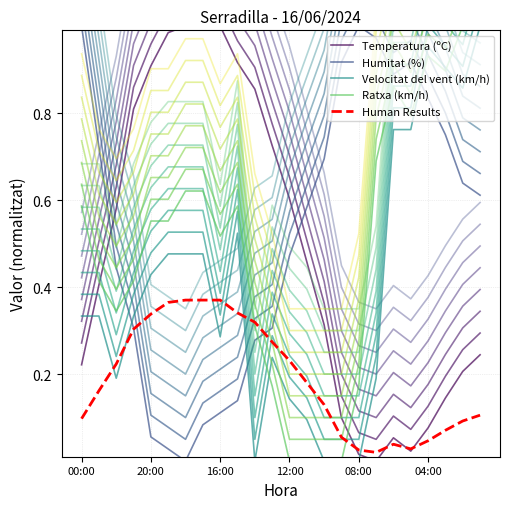

True or false: Velocitat del vent (km/h) has more than 0 points higher than both neighbors.

True